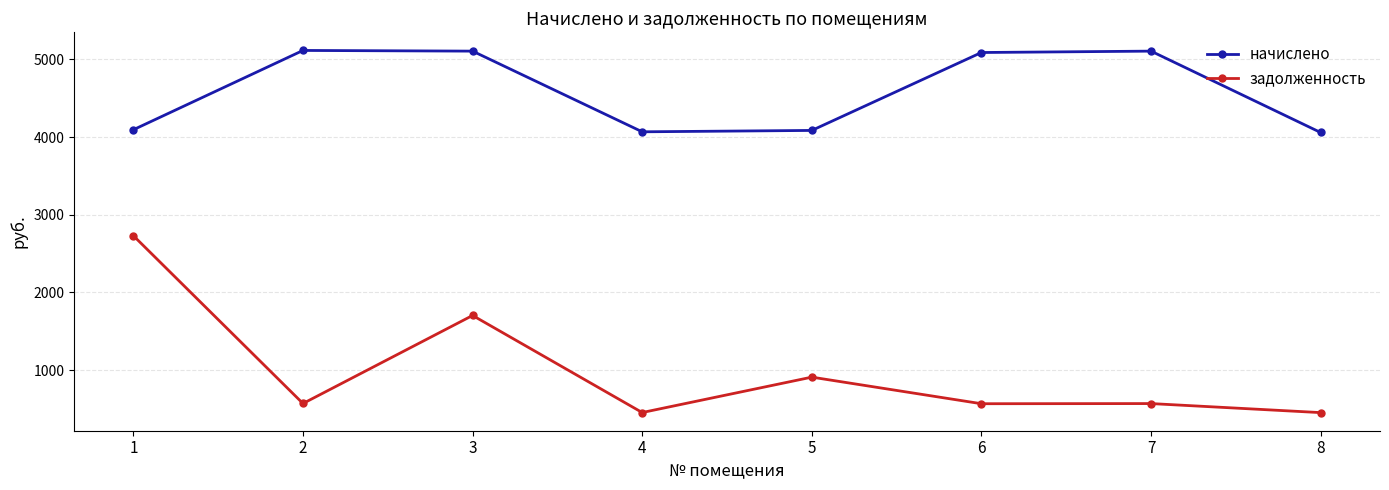

True or false: задолженность and начислено intersect in this chart.

False